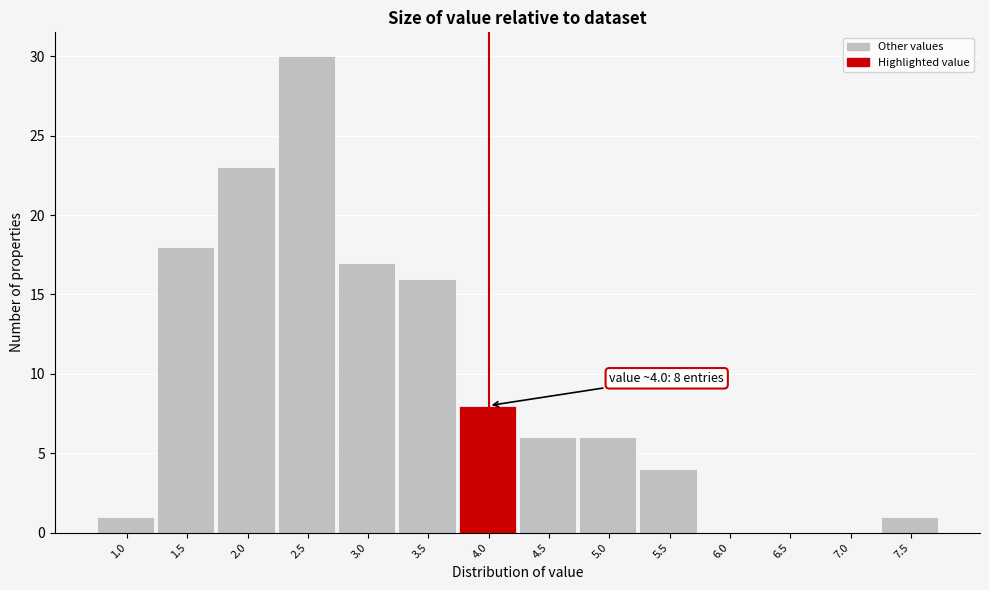

Reading right to left, transcribe all the data shown in this chart.

7.5=1	7.0=0	6.5=0	6.0=0	5.5=4	5.0=6	4.5=6	4.0=8	3.5=16	3.0=17	2.5=30	2.0=23	1.5=18	1.0=1